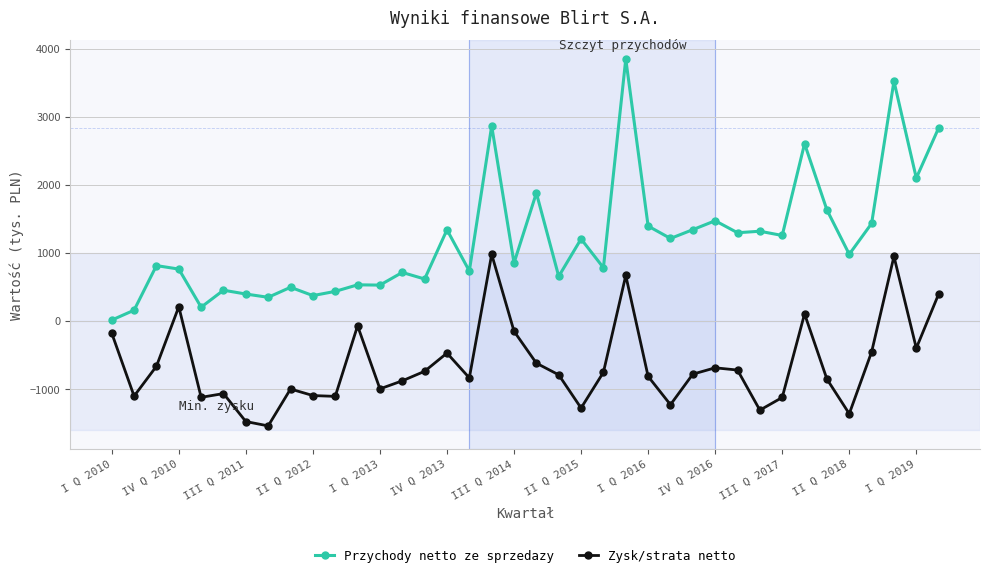

What is the greatest value displayed?

3846.0